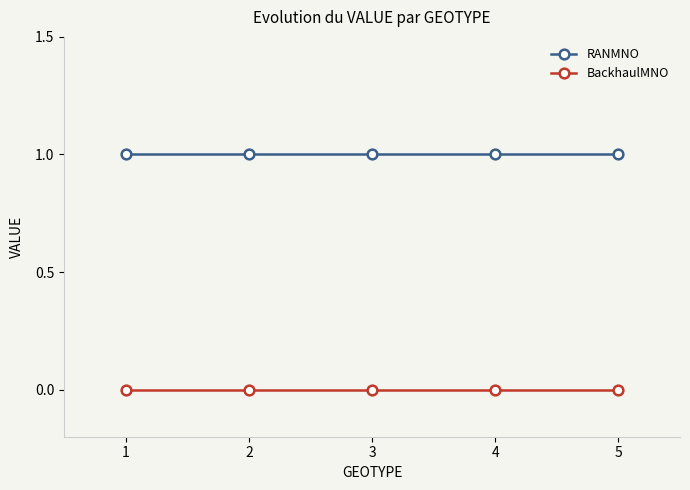

Rank the series by their maximum value, from highest to lowest.

RANMNO, BackhaulMNO